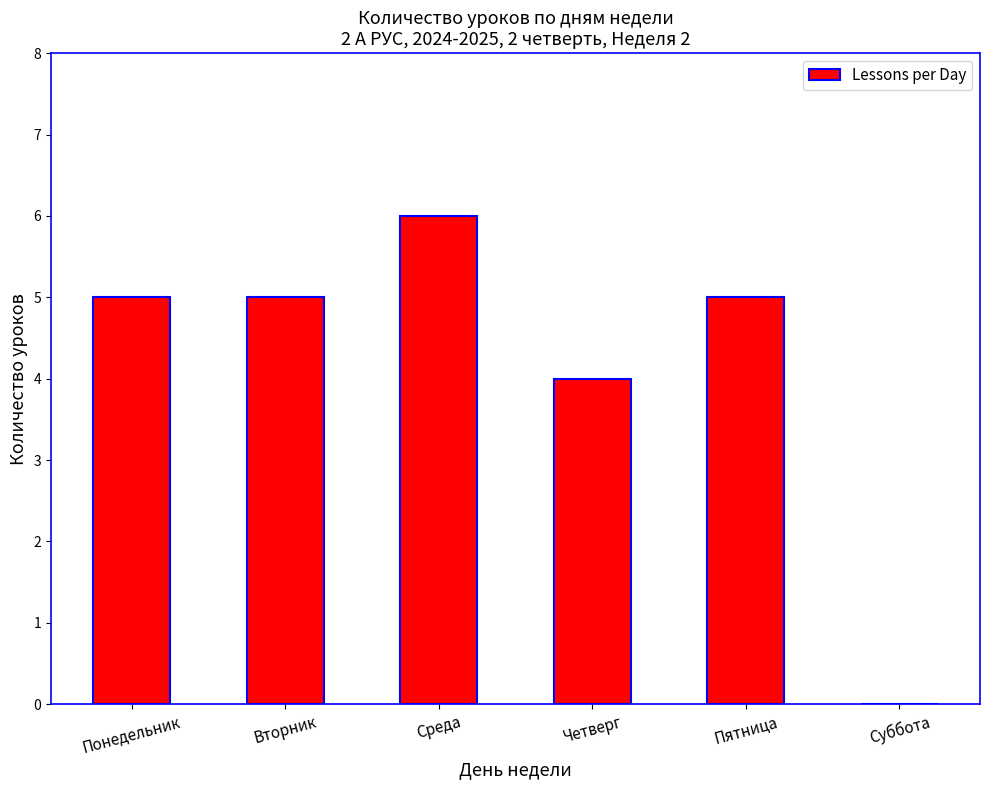

What value does the data have at Вторник?

5